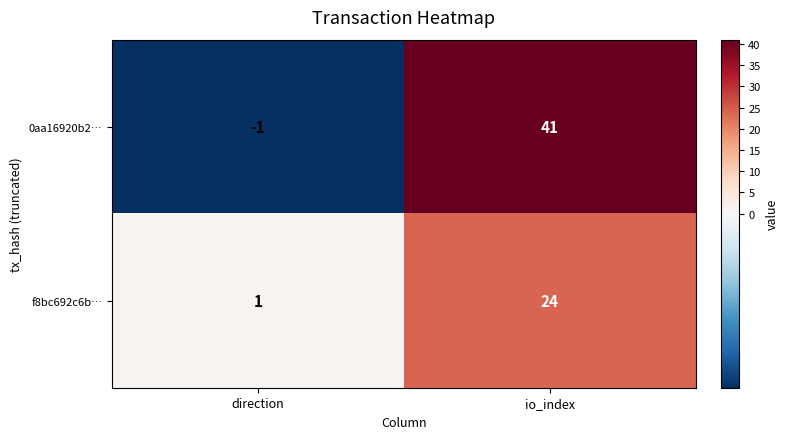

What is the maximum value shown in the chart?

41